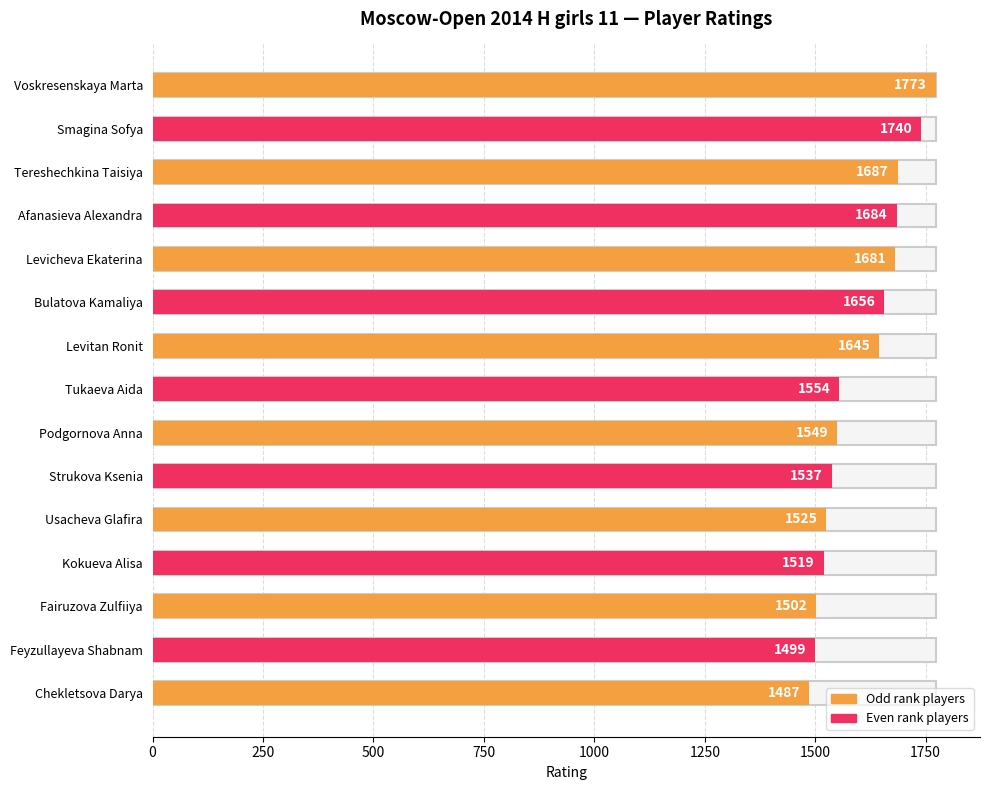

The chart shows a value of 1656 at Bulatova Kamaliya. True or false?

True